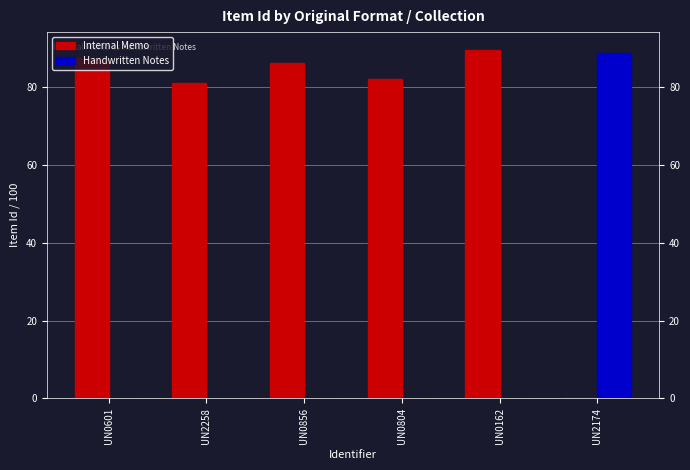

What is the sum of all Handwritten Notes values?

88.8